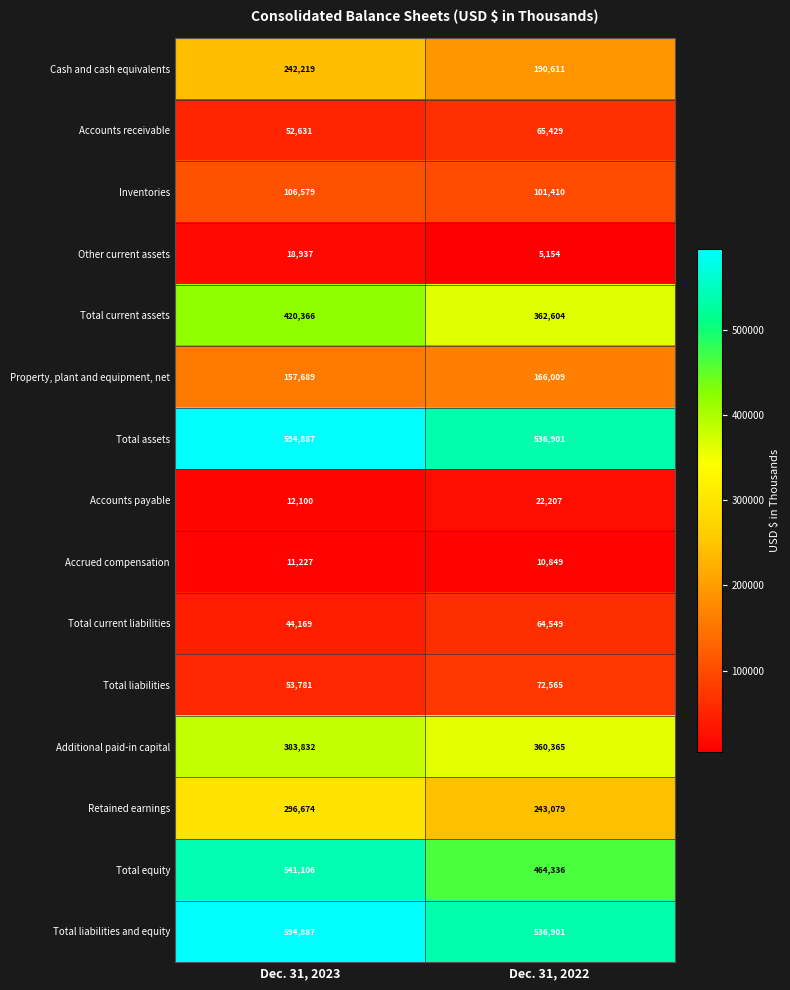

The value of Additional paid-in capital at Dec. 31, 2023 is 383832. True or false?

True